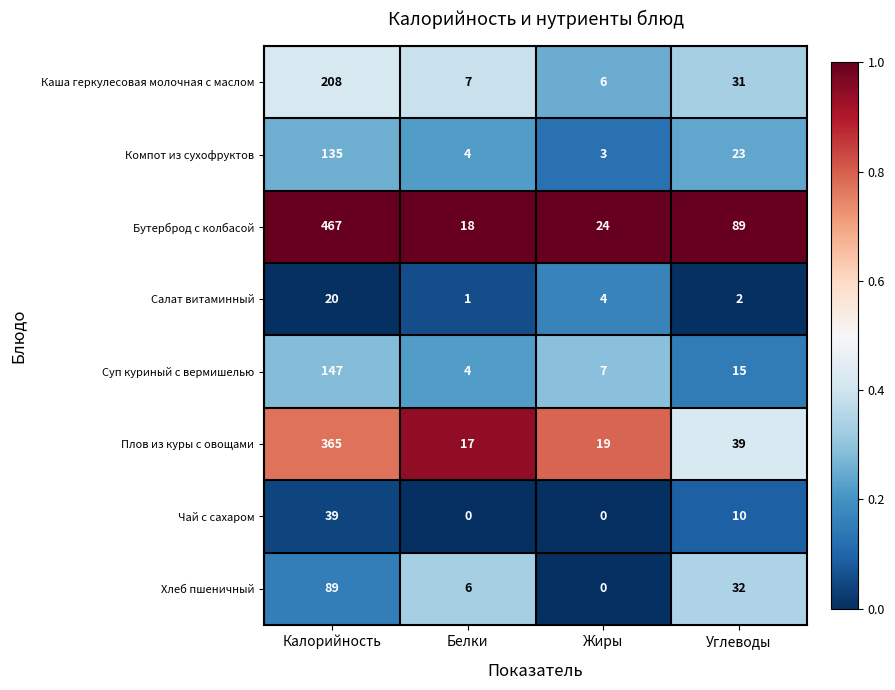

At Углеводы, list the series in order from largest to smallest.

Бутерброд с колбасой, Плов из куры с овощами, Хлеб пшеничный, Каша геркулесовая молочная с маслом, Компот из сухофруктов, Суп куриный с вермишелью, Чай с сахаром, Салат витаминный